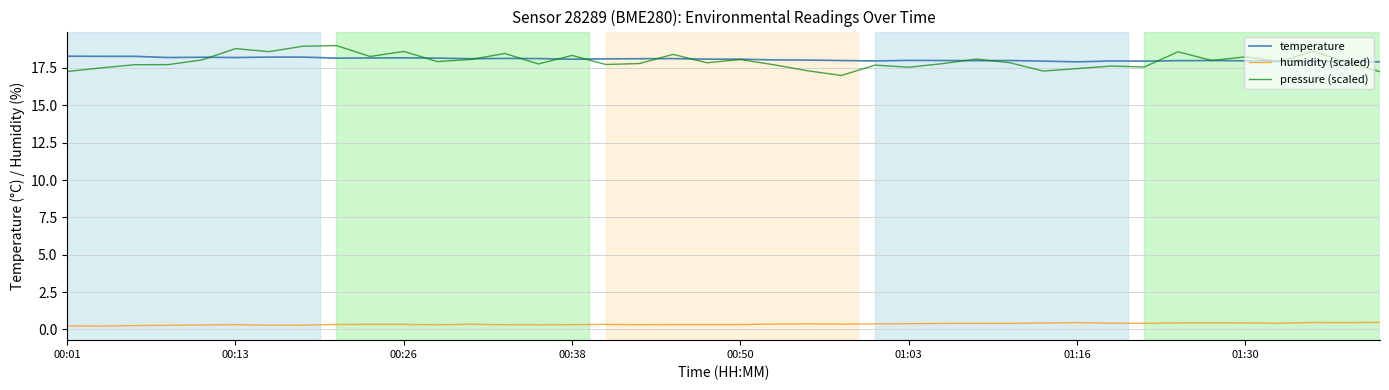

True or false: humidity (scaled) and pressure (scaled) cross at least once.

False